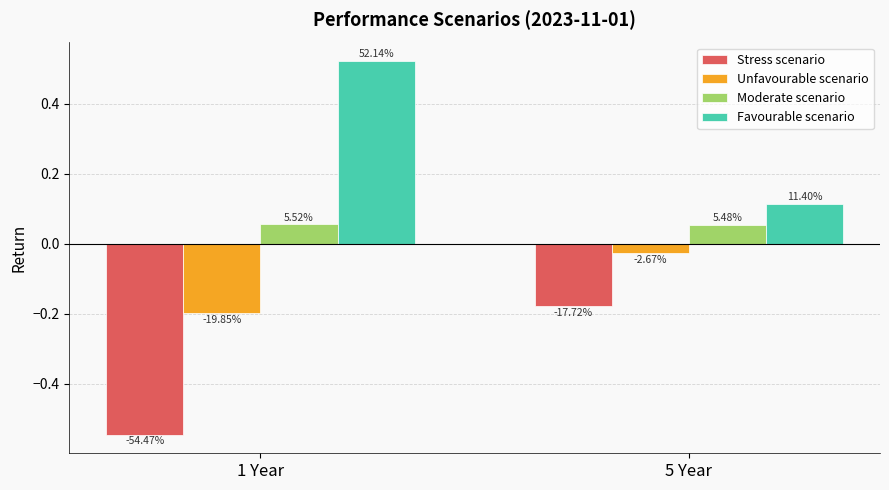

True or false: Stress scenario has a value of -0.1 at 5 Year.

False